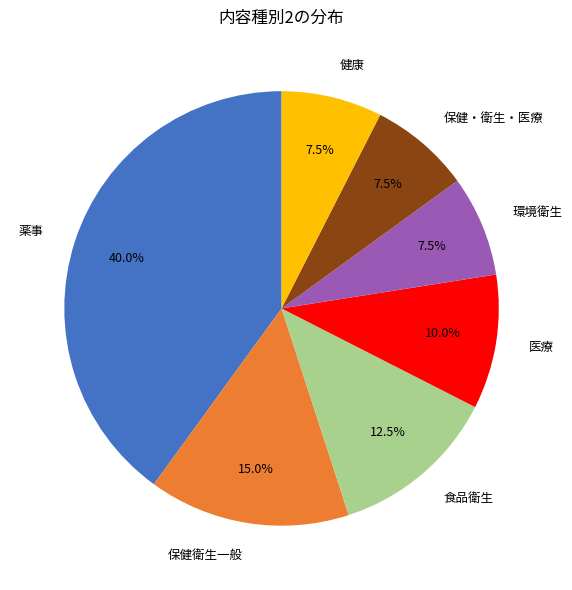

Which category has the biggest portion of the pie?

薬事